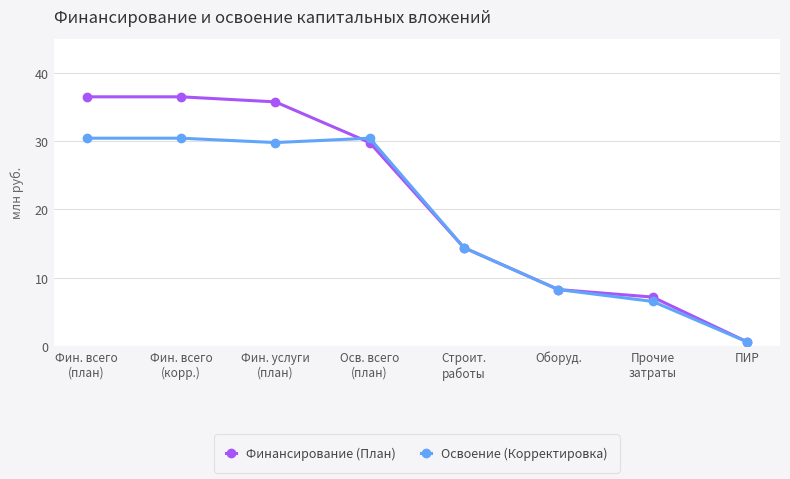

True or false: Финансирование (План) has more than 1 points higher than both neighbors.

False